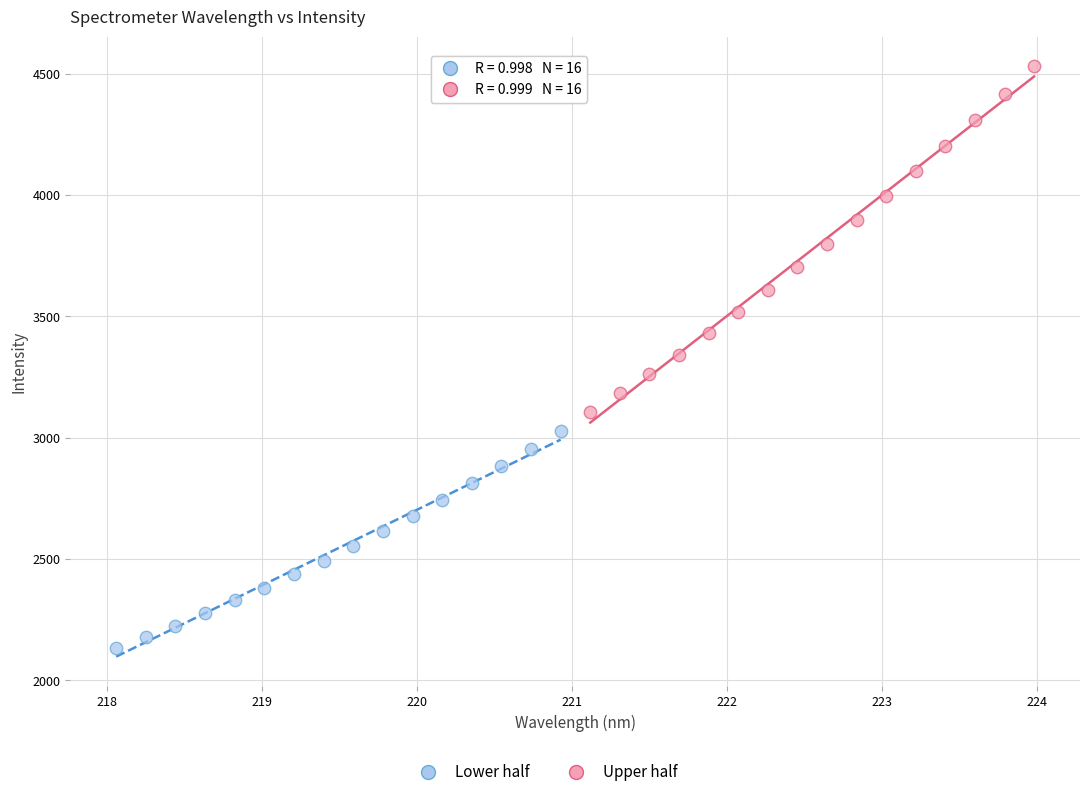

Which series has the largest Y range (max minus min)?

Upper half